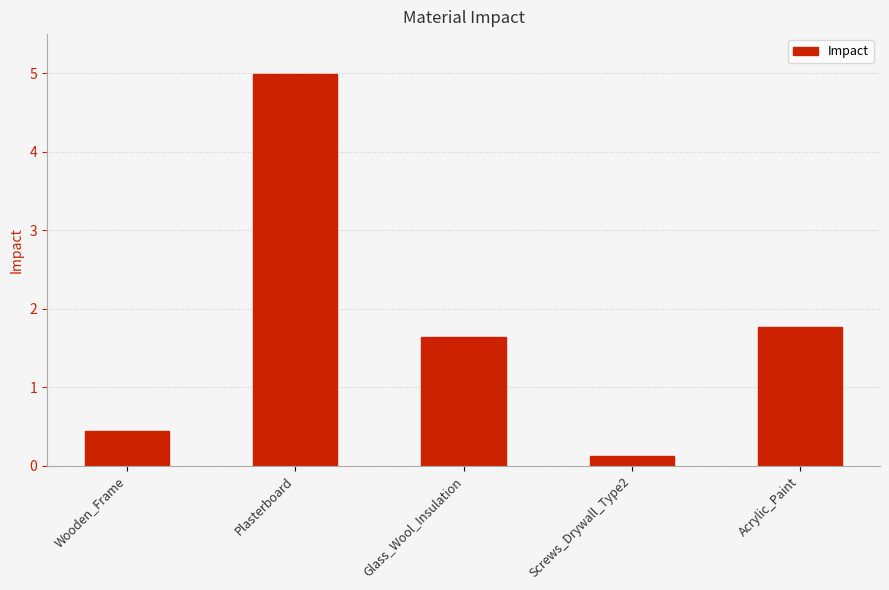

At which category does the chart reach its minimum across all series?

Screws_Drywall_Type2